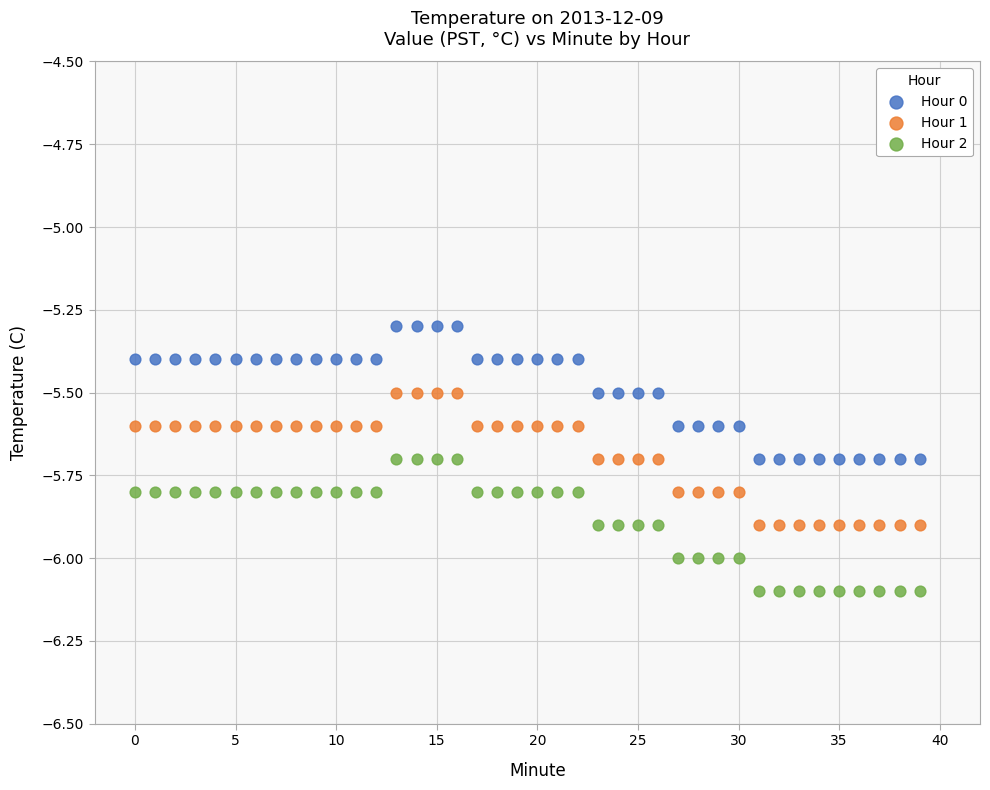

What are all the series names shown in the legend?

Hour 0, Hour 1, Hour 2